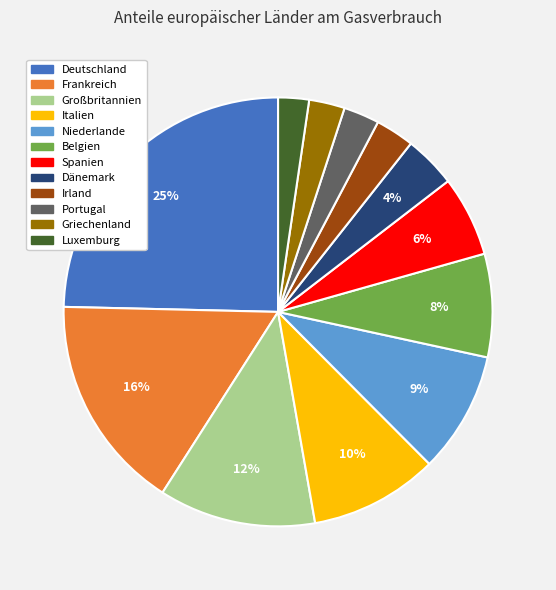

Which slice is the largest?

Deutschland